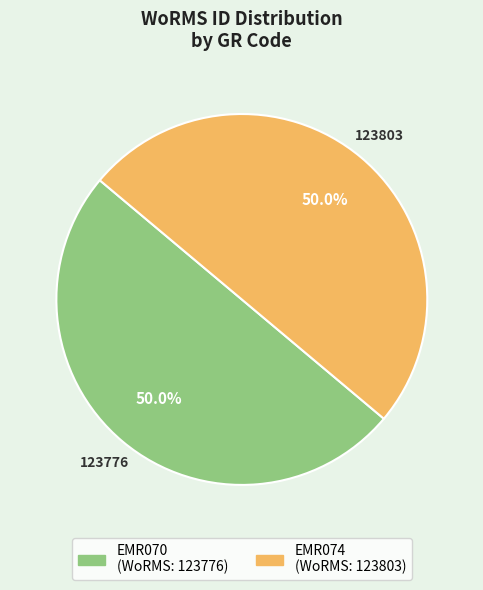

What is the ratio of the value at EMR074 to the value at EMR070?

1.0